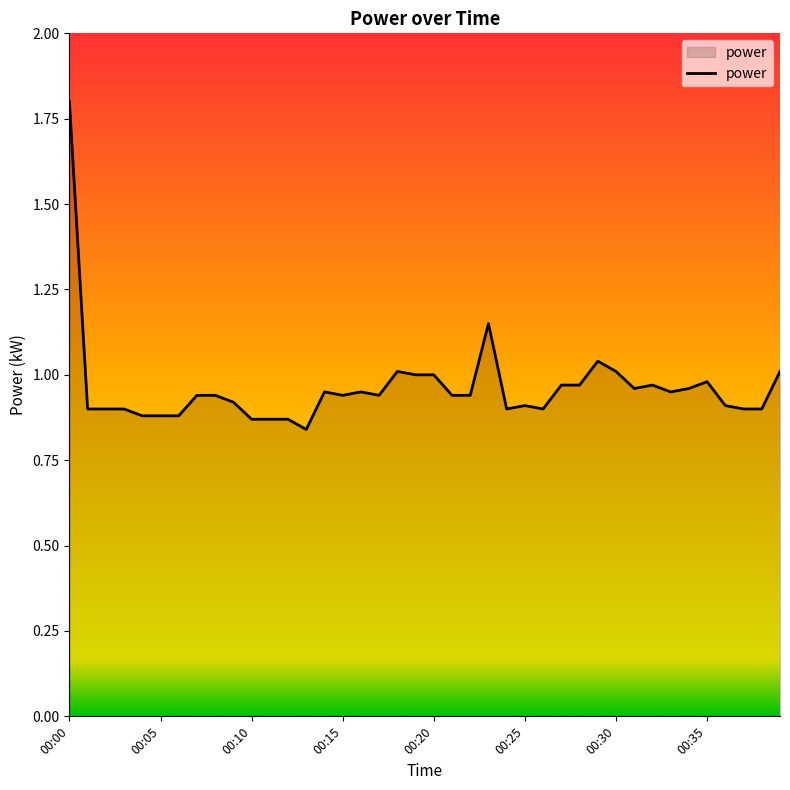

What is the greatest value displayed?

1.8